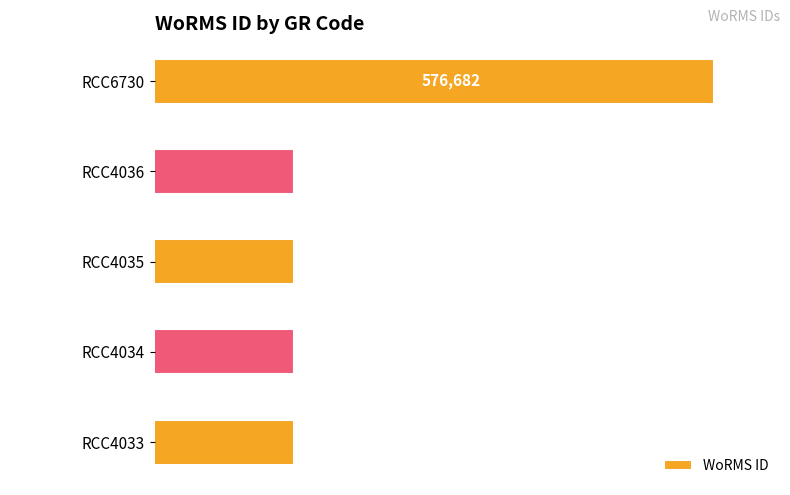

Which label corresponds to the largest value in the chart?

RCC6730